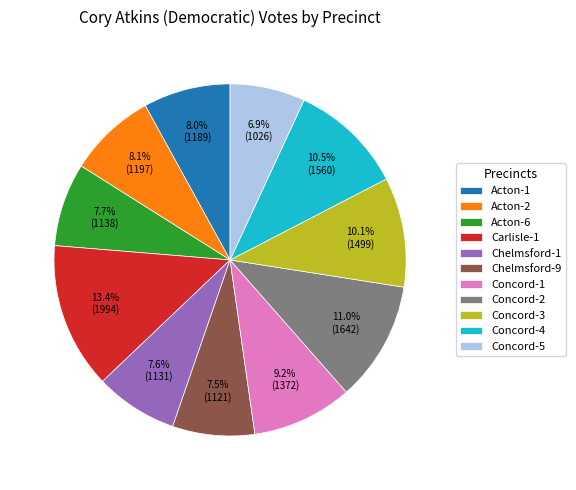

Does Concord-4 account for over 50% of the chart?

No